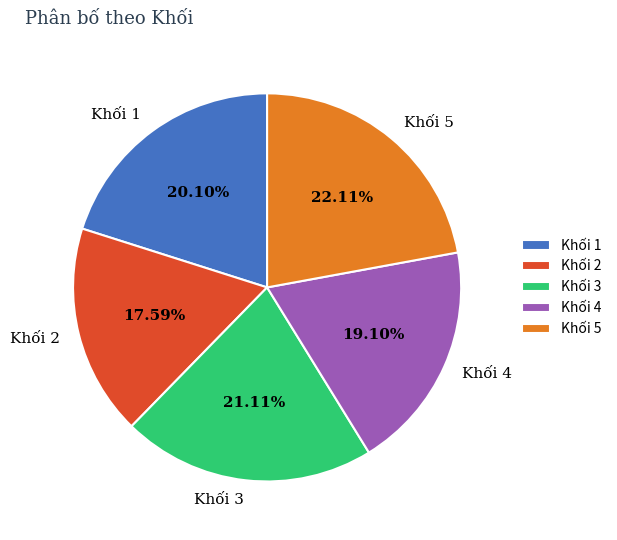

Which slice is the smallest?

Khối 2